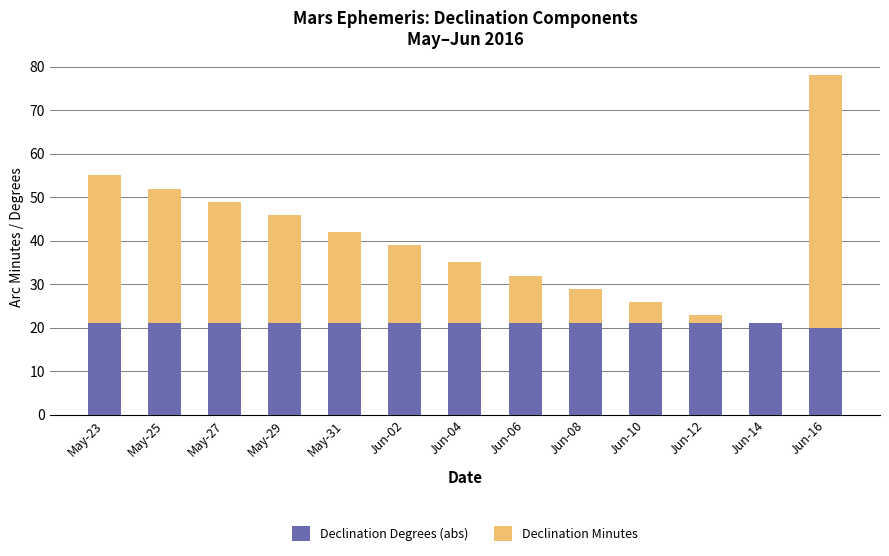

What is the total value across all series at Jun-08?

29